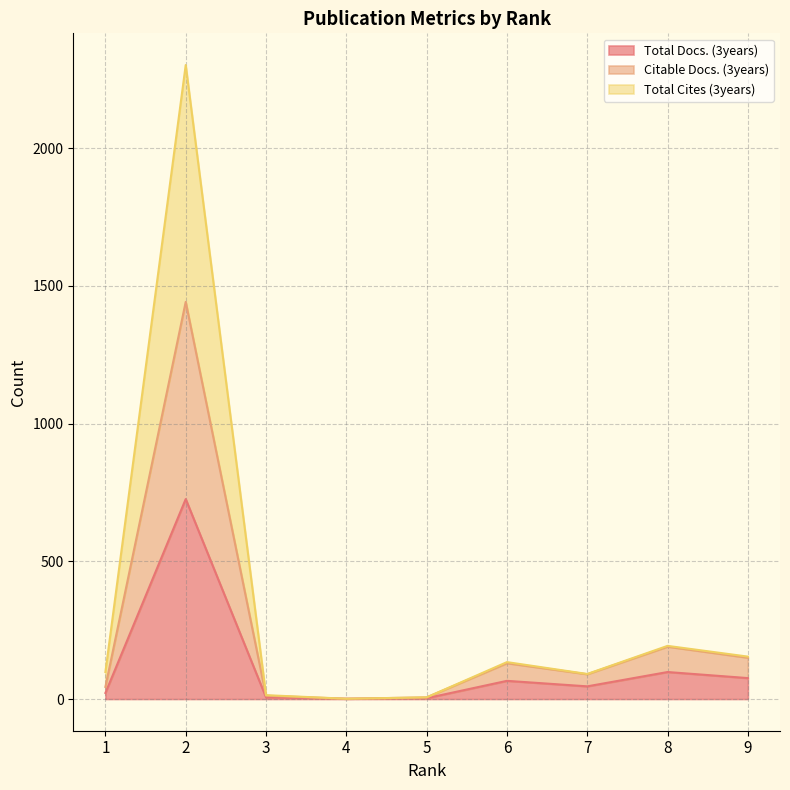

Which has a higher value, 6 or 4?

6